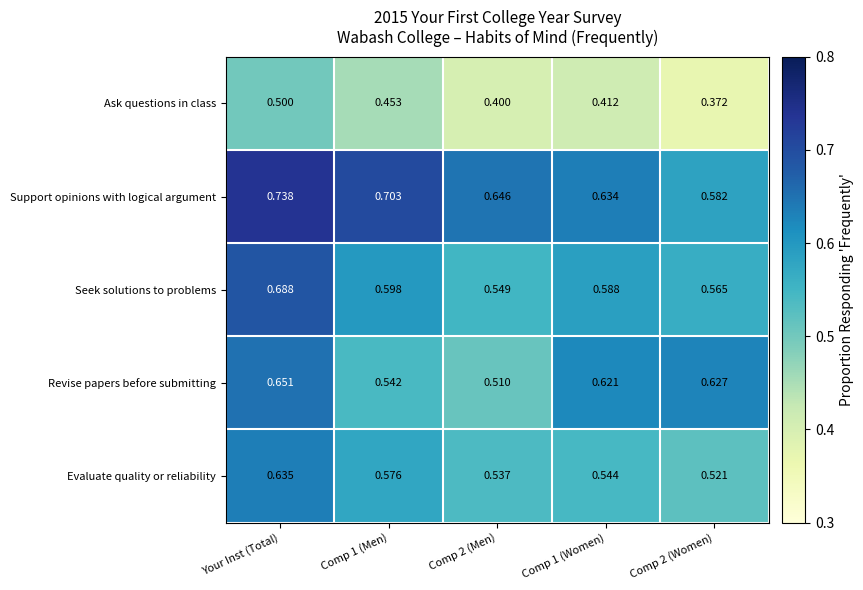

Which series has the largest total across all categories?

Support opinions with logical argument